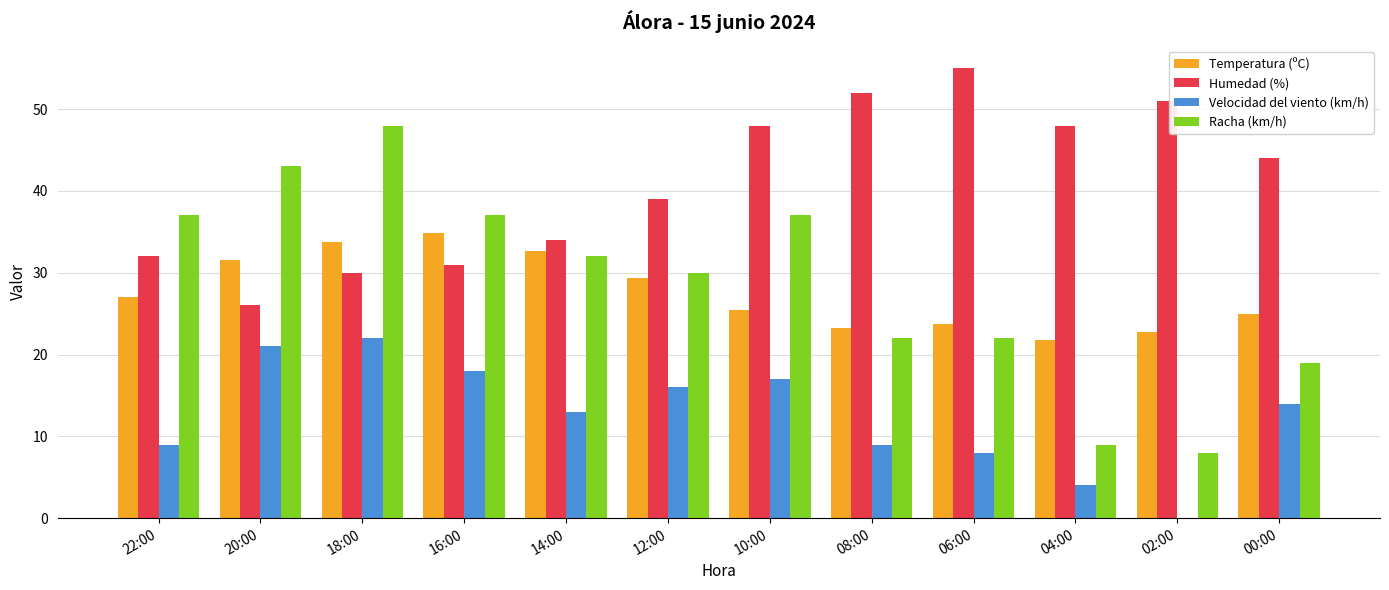

At which label does Humedad (%) first exceed 44?

10:00